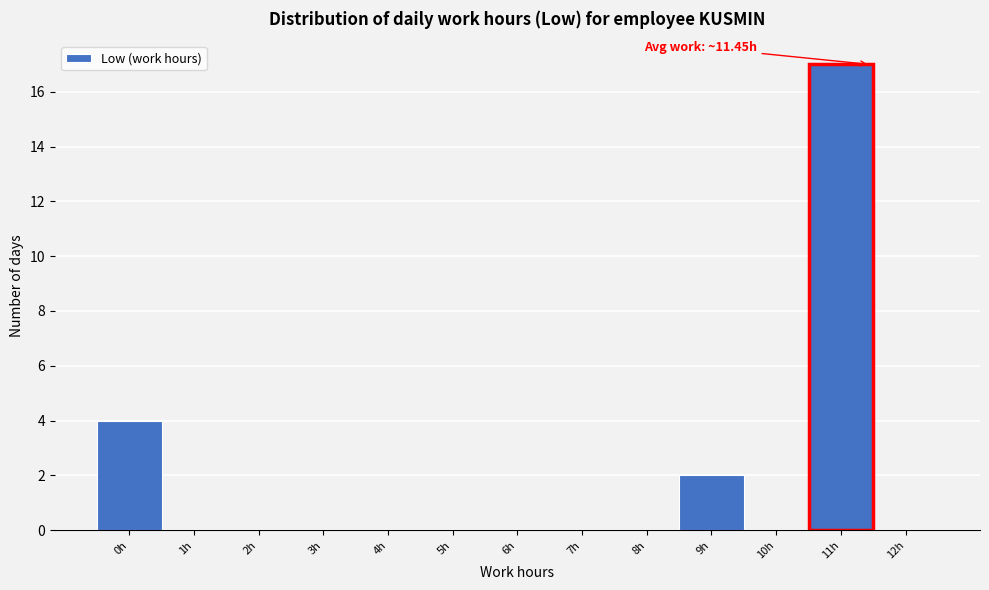

Reading right to left, extract all data points from this chart.

12h=0	11h=17	10h=0	9h=2	8h=0	7h=0	6h=0	5h=0	4h=0	3h=0	2h=0	1h=0	0h=4